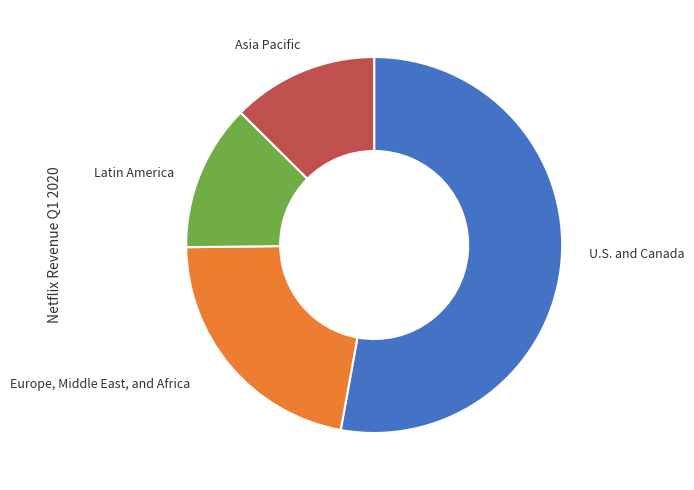

Which slice is the largest?

U.S. and Canada